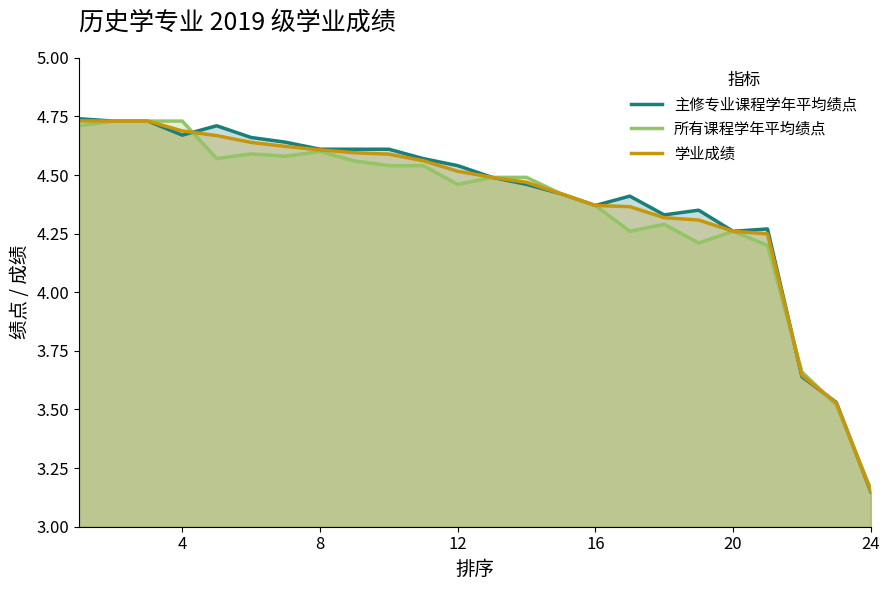

Which series has the widest spread of values?

主修专业课程学年平均绩点